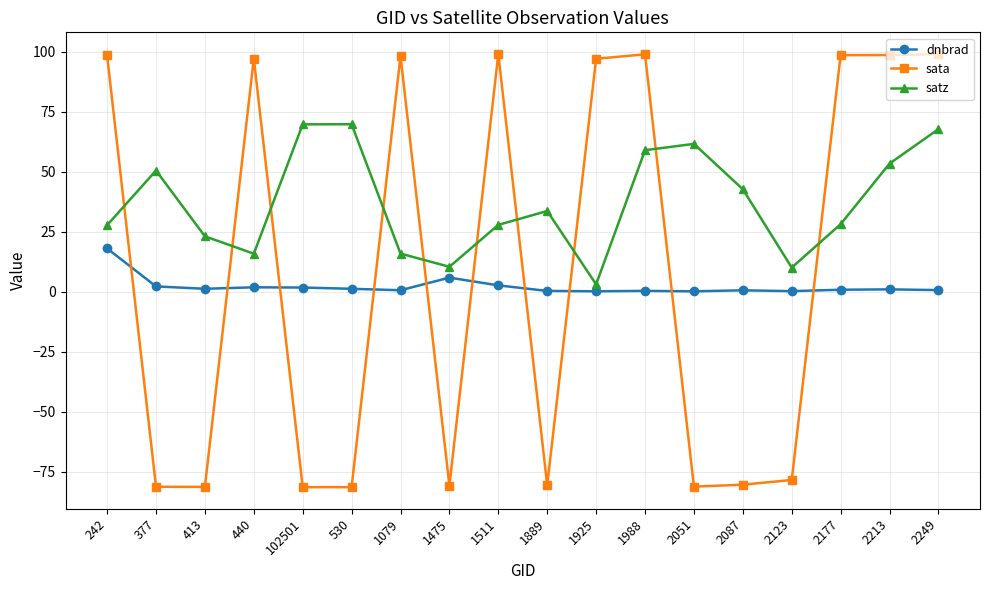

Rank the series by their maximum value, from lowest to highest.

dnbrad, satz, sata